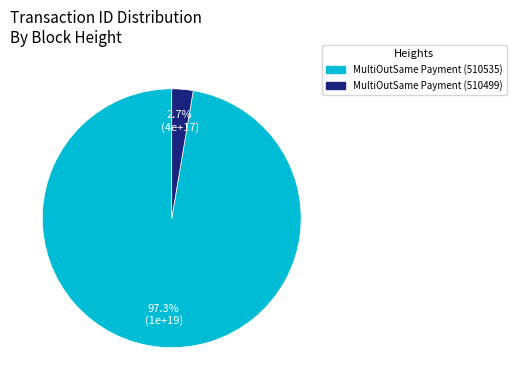

Which category has the biggest portion of the pie?

MultiOutSame Payment (510535)